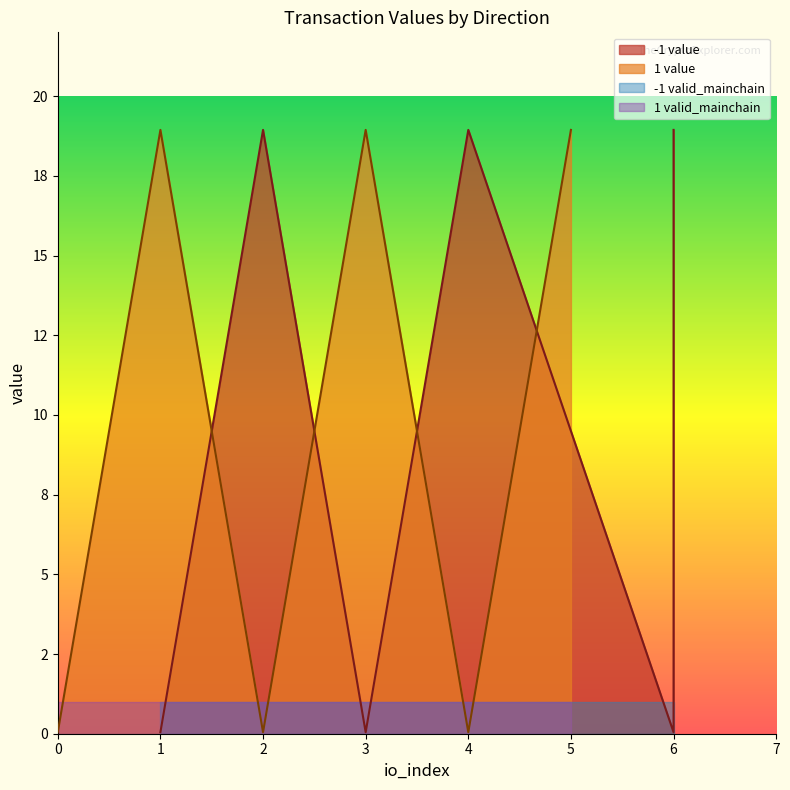

Between -1 and 1, which series saw the biggest shift?

value